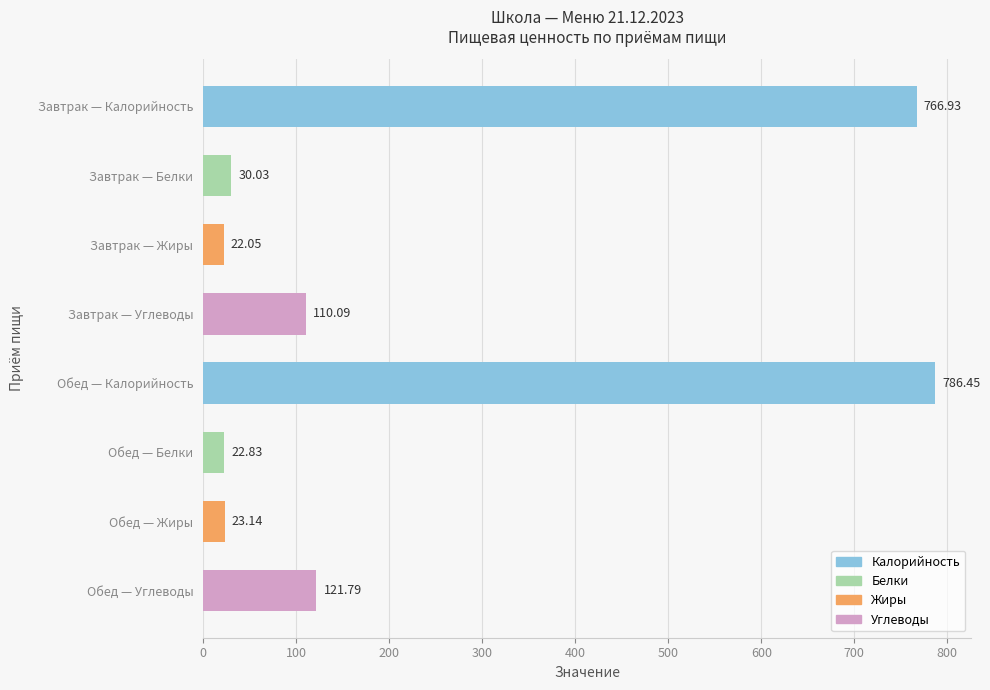

At which category does the chart reach its minimum across all series?

Завтрак — Жиры